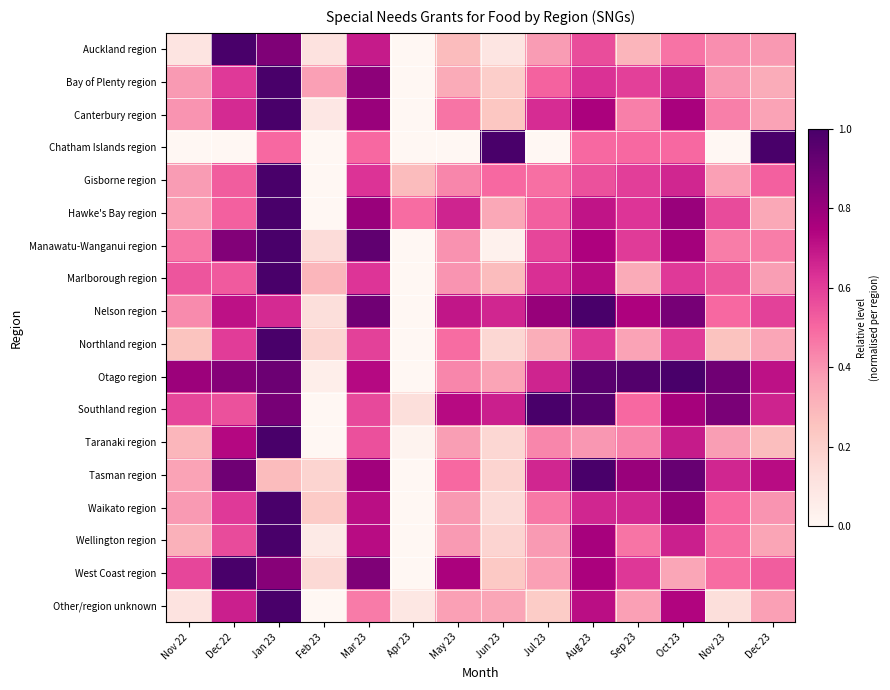

How many distinct data groups are displayed?

18